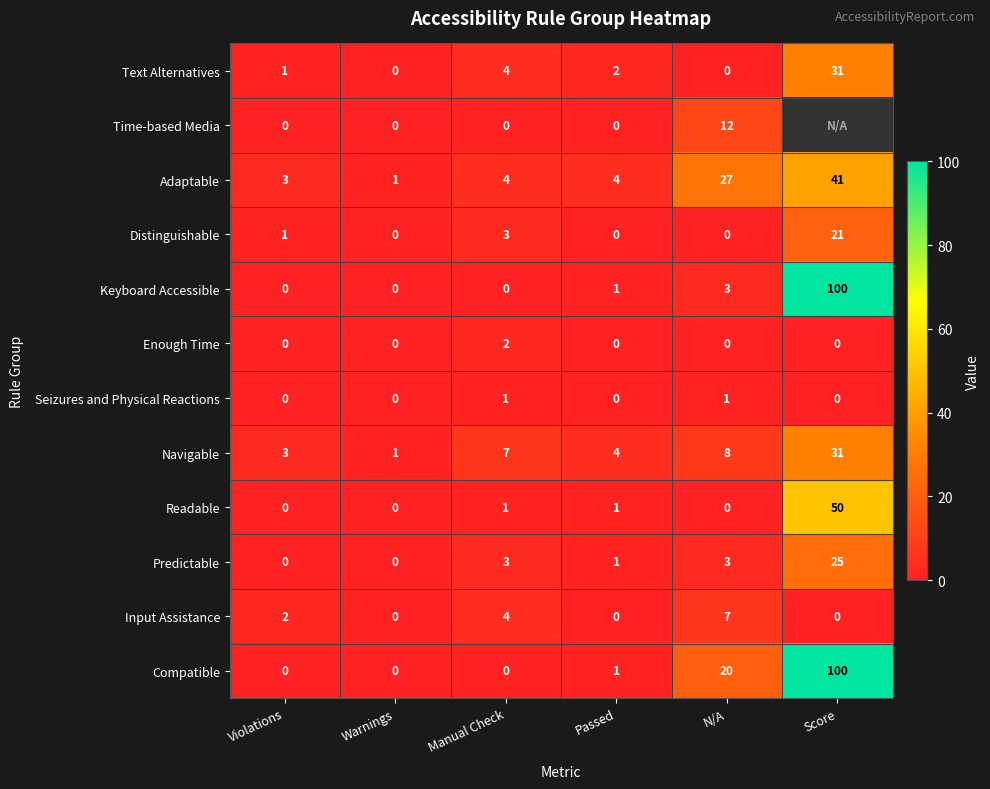

At which category does the chart reach its minimum across all series?

Warnings